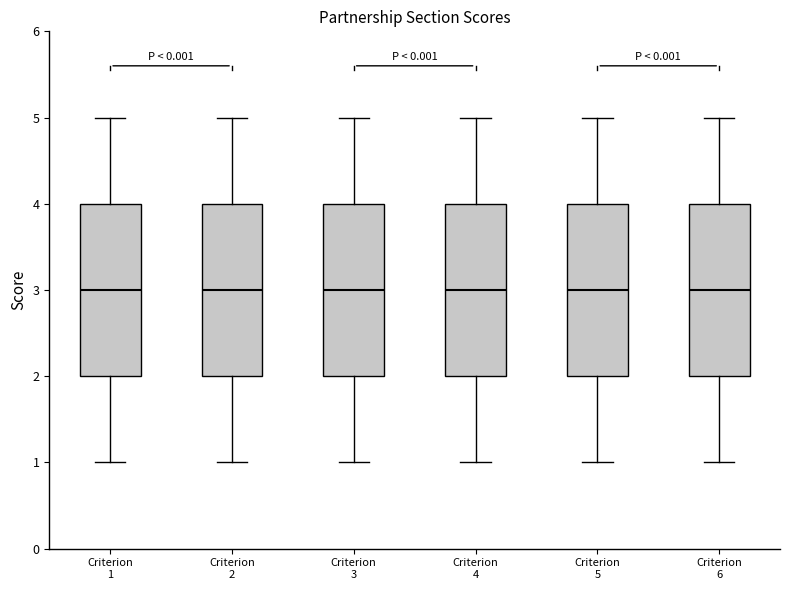

Where is the lower edge of the box for Criterion 2 on the y-axis? The values are not printed on the chart, so give them approximately, as read against the axis.

2